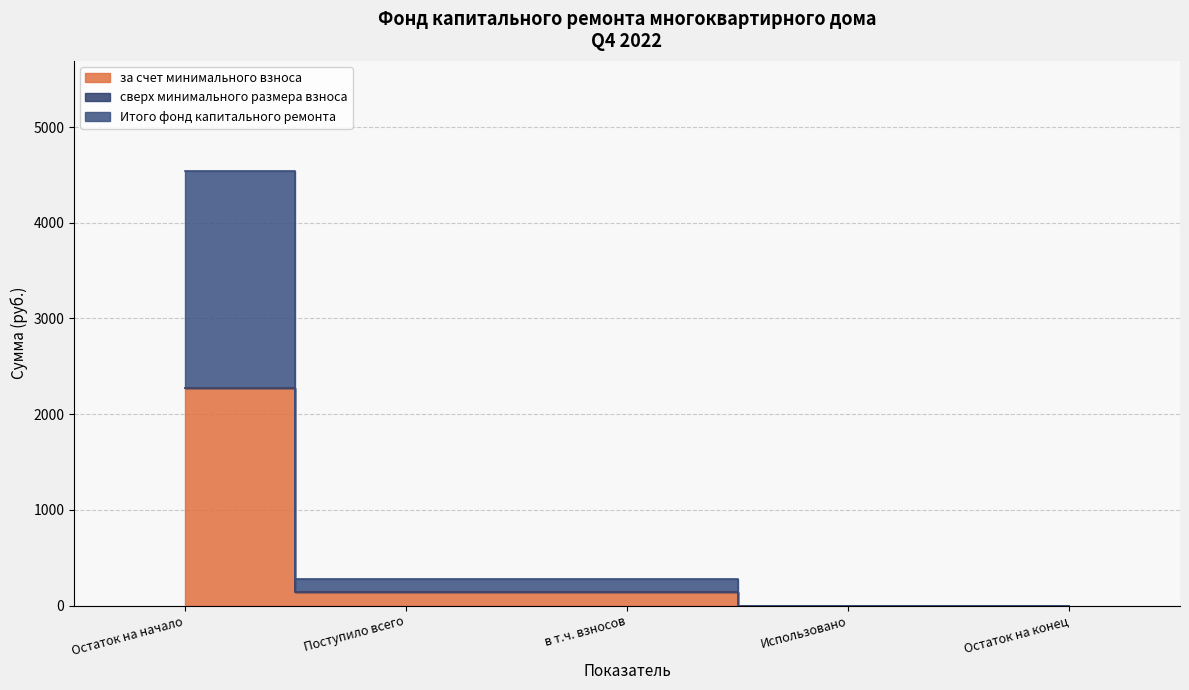

The за счет минимального взноса series shows 473.2 at Остаток на начало. True or false?

False